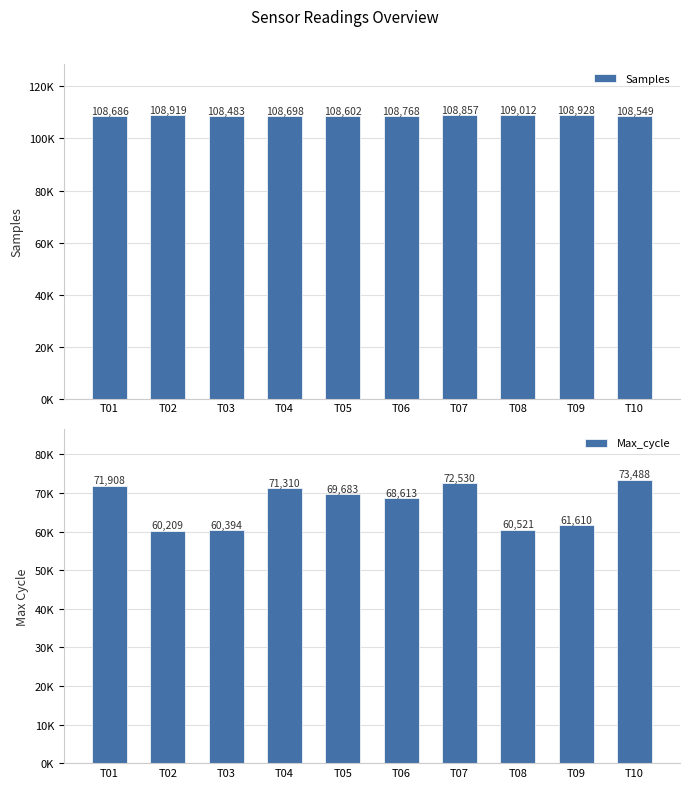

What is the difference between the maximum and minimum values in the Samples series?

529